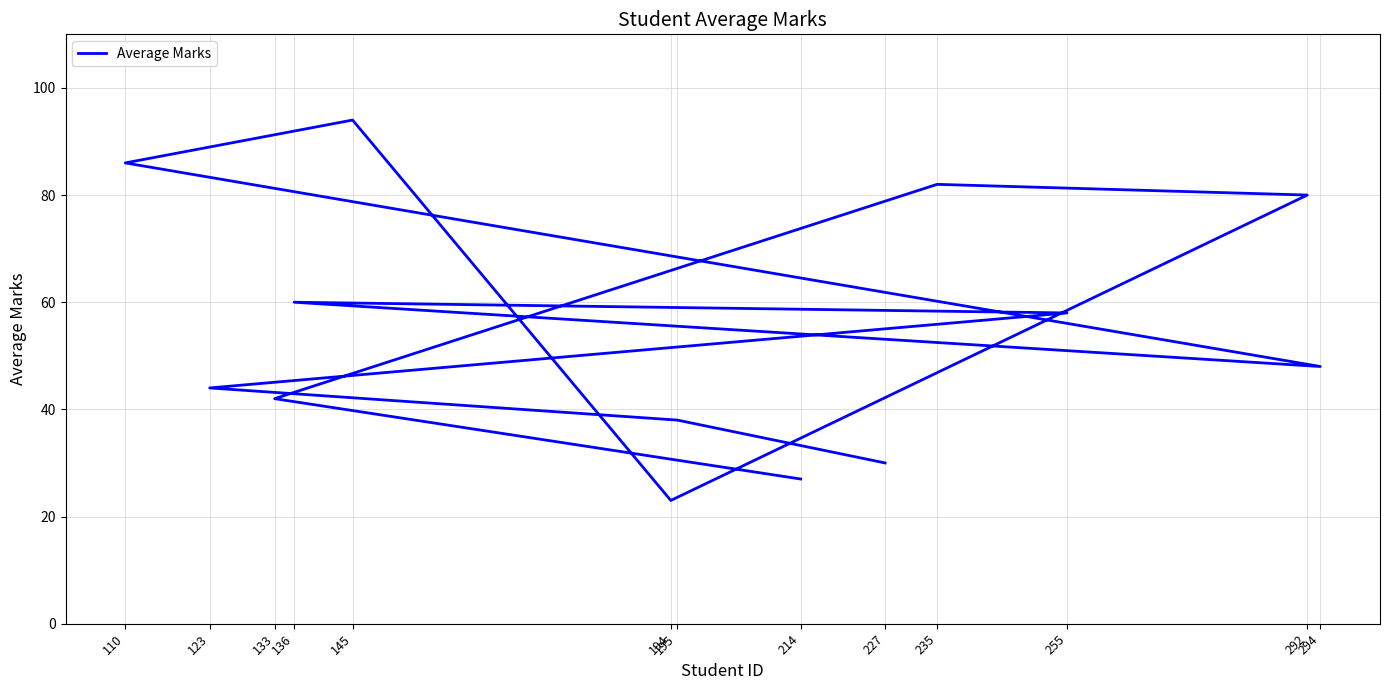

List the labels in order of value, largest first.

145, 110, 235, 292, 136, 255, 294, 123, 133, 195, 227, 214, 194